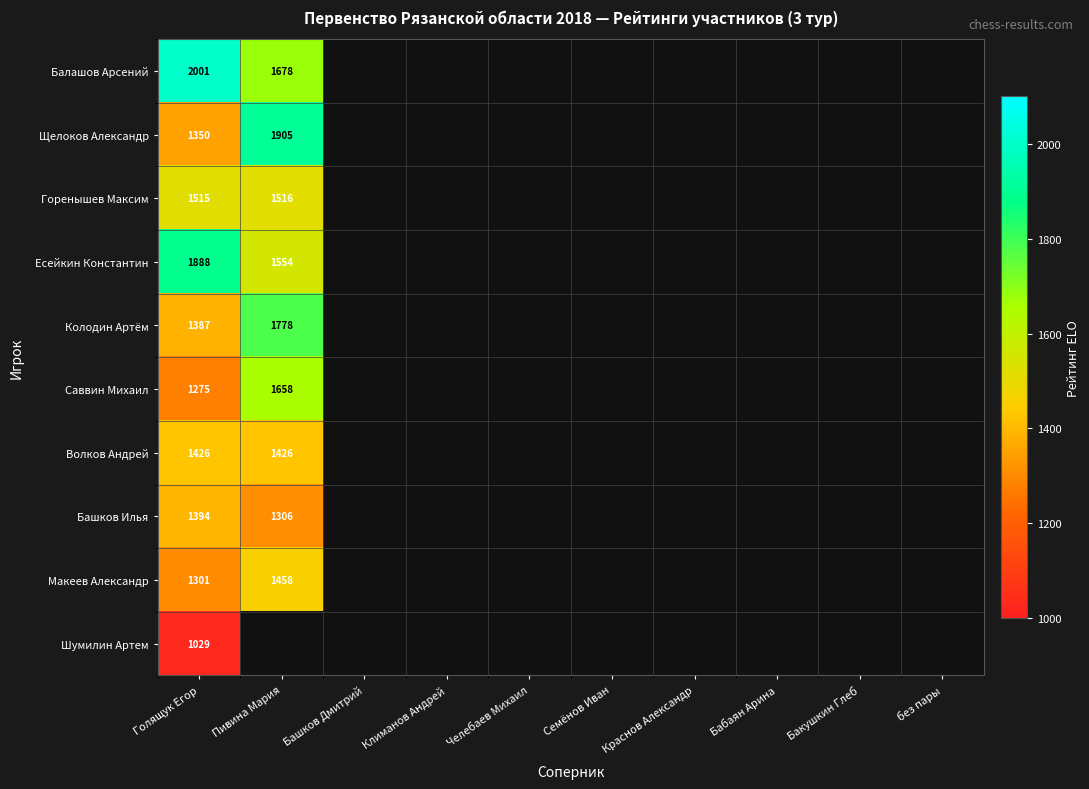

The value of Щелоков Александр at Голящук Егор is 2354. True or false?

False